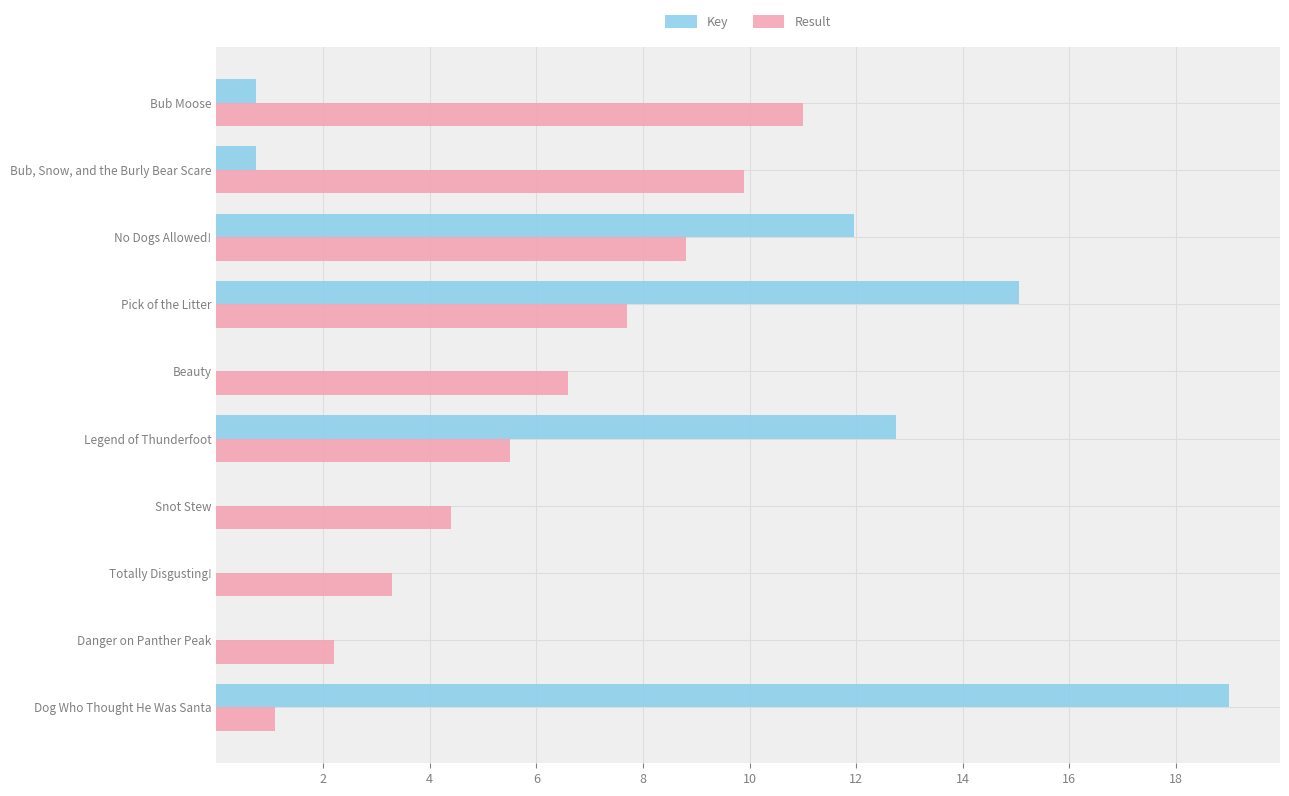

What is the maximum value for Result?

11.0